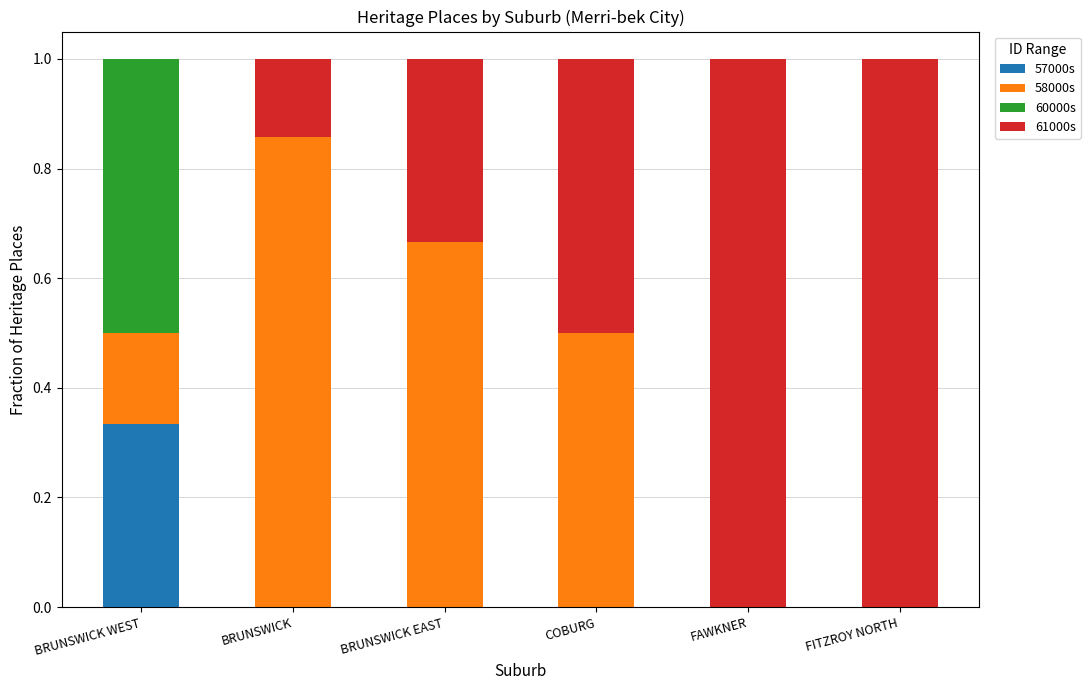

The 57000s series shows 0.2 at BRUNSWICK EAST. True or false?

False